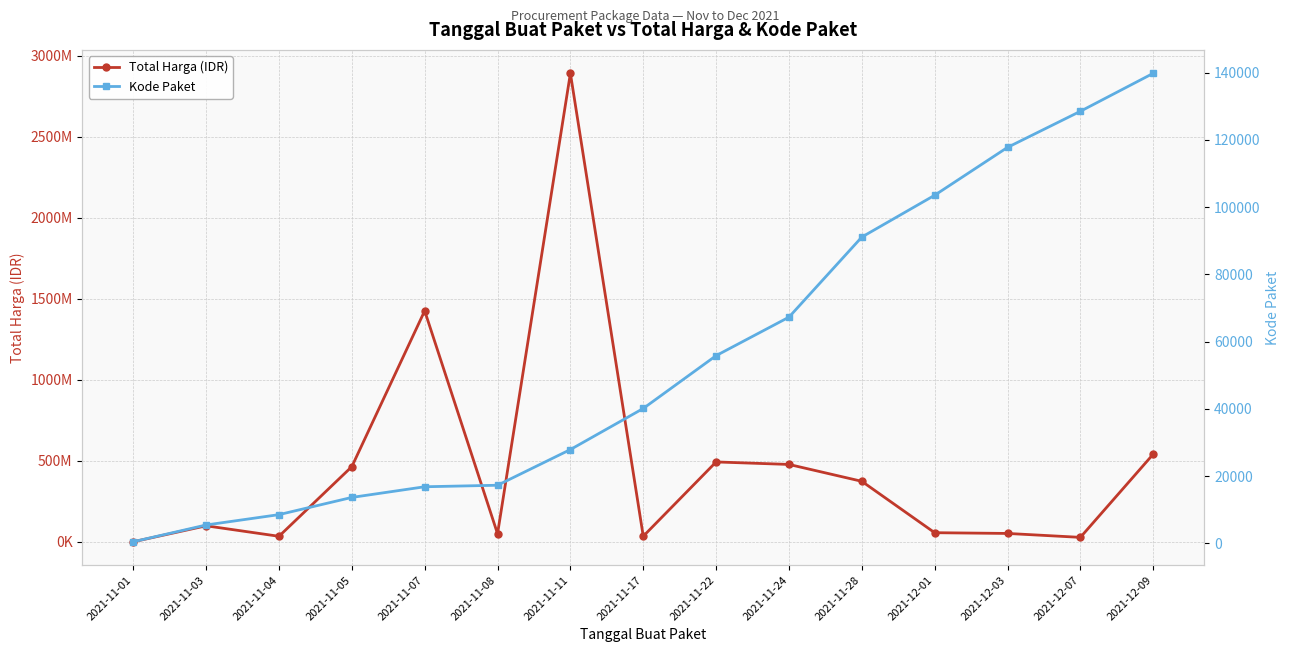

At which label does Kode Paket reach its minimum?

2021-11-01